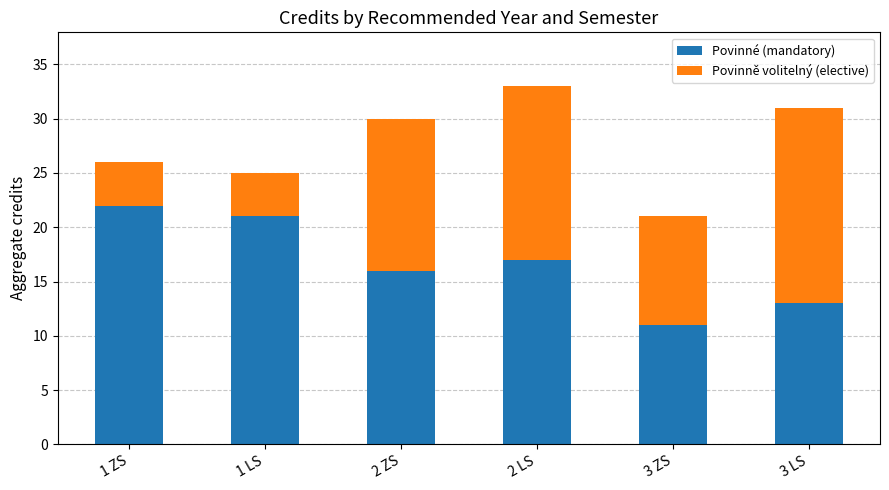

What is the average value of the Povinné (mandatory) series?

17